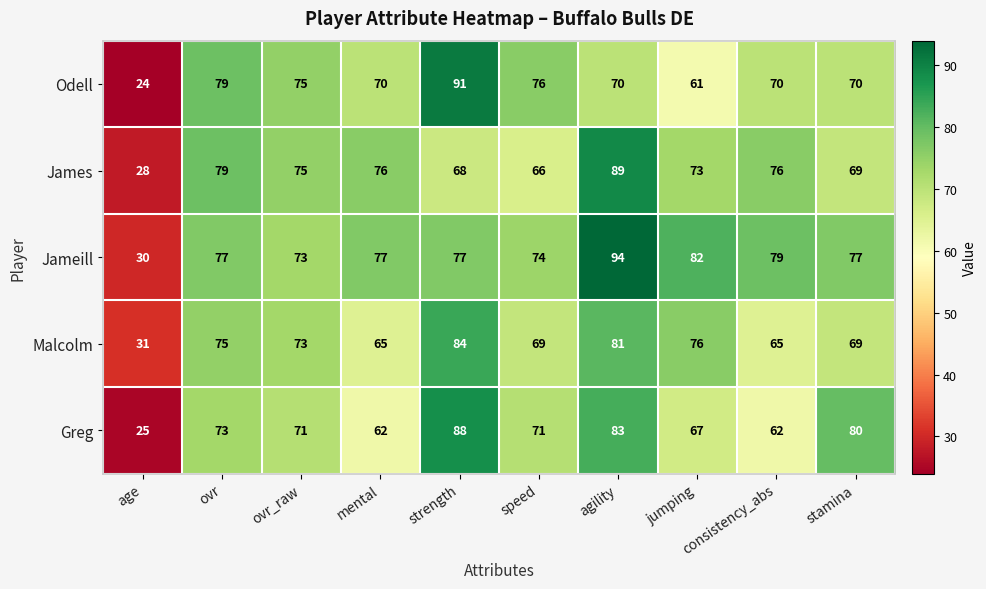

True or false: Greg has a value of 30 at stamina.

False